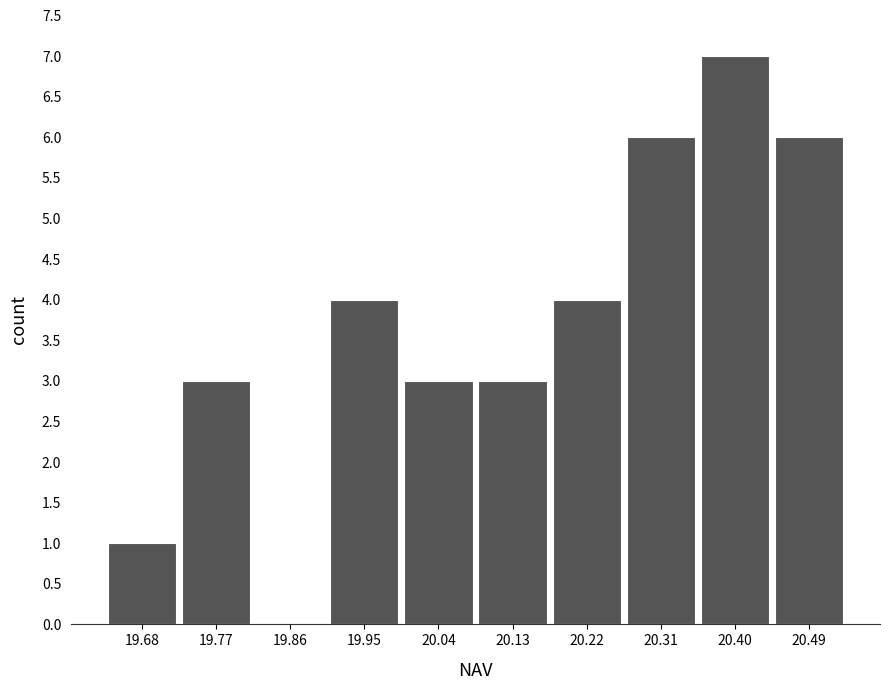

Reading left to right, transcribe this chart: for each bar, give the range it covers on the x-axis and its height. Neither the bar edges nor the heights are printed on the chart, so give them approximately, as read against the axes.

19.640 to 19.729: 1
19.729 to 19.818: 3
19.818 to 19.907: 0
19.907 to 19.996: 4
19.996 to 20.085: 3
20.085 to 20.174: 3
20.174 to 20.263: 4
20.263 to 20.352: 6
20.352 to 20.441: 7
20.441 to 20.530: 6